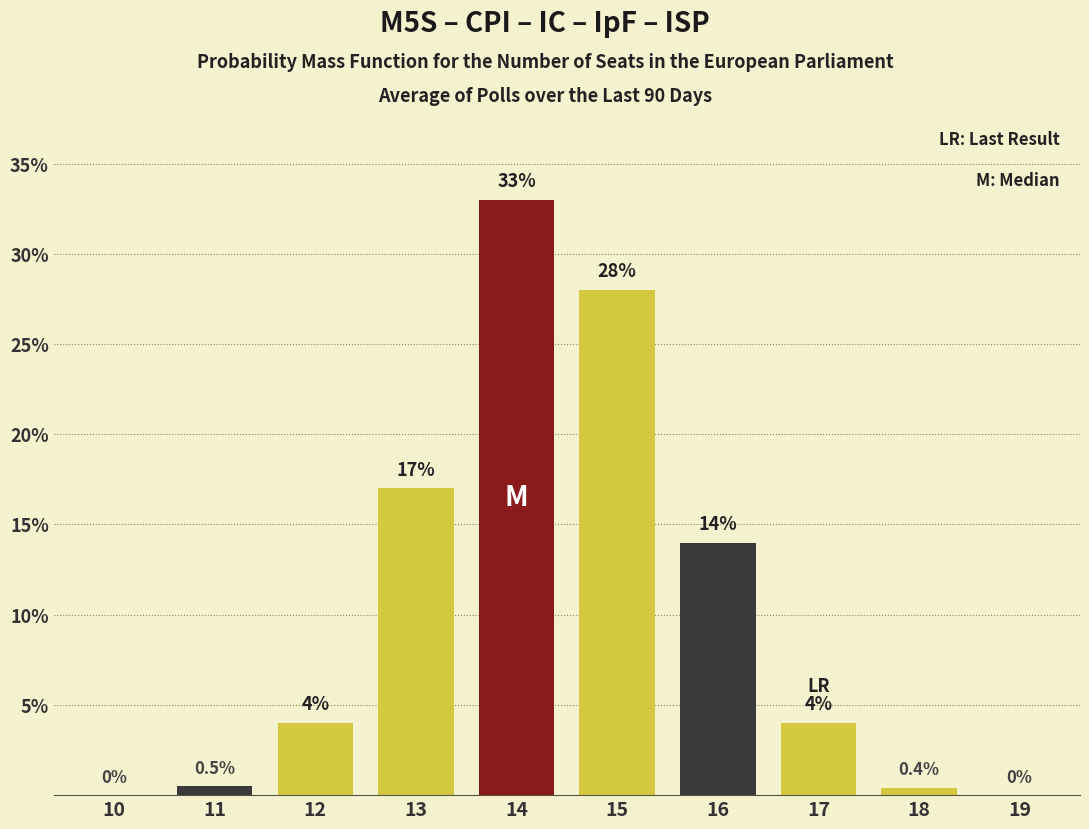

Reading left to right, extract all data points from this chart.

10=0.0	11=0.5	12=4.0	13=17.0	14=33.0	15=28.0	16=14.0	17=4.0	18=0.4	19=0.0